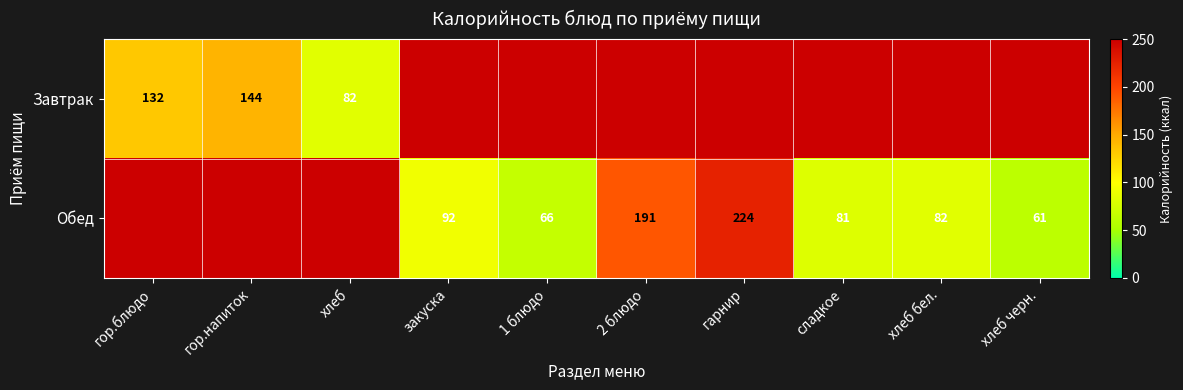

The value of Завтрак at хлеб is 42. True or false?

False